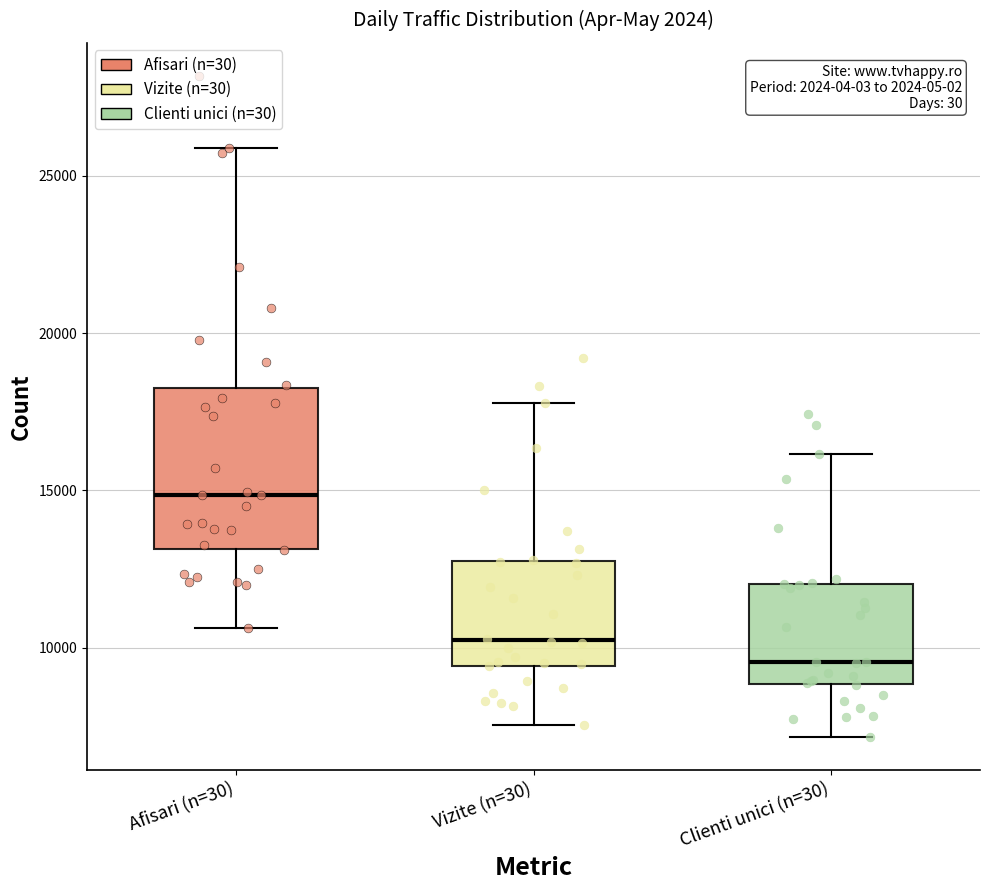

Reading left to right, transcribe this box plot: for each box, give where its median line is, the range the box spans, and where its two whiskers end, as read against the y-axis. The values are not printed on the chart, so give them approximately, as read against the axis.

Afisari (n=30): median 15000, box 13000 to 18500, whiskers 10500 to 26000
Vizite (n=30): median 10000, box 9500 to 13000, whiskers 7500 to 18000
Clienti unici (n=30): median 9500, box 9000 to 12000, whiskers 7000 to 16000